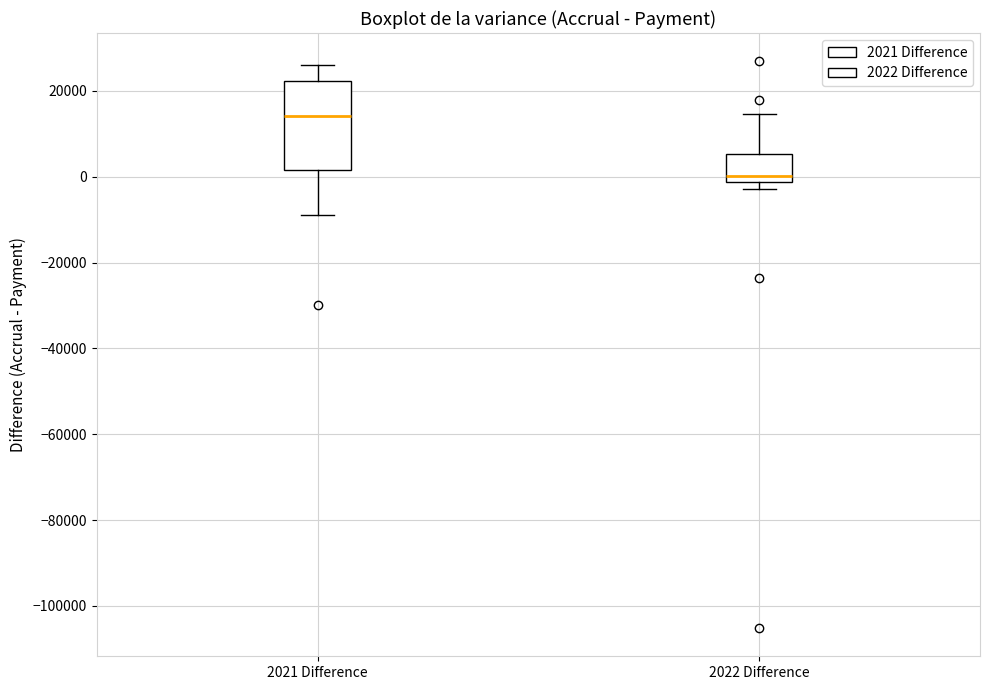

Reading left to right, transcribe this box plot: for each box, give where its median line is, the range the box spans, and where its two whiskers end, as read against the y-axis. The values are not printed on the chart, so give them approximately, as read against the axis.

2021 Difference: median 14000, box 2000 to 22000, whiskers -8000 to 26000
2022 Difference: median 0, box -2000 to 6000, whiskers -2000 (just below the box's lower edge) to 14000